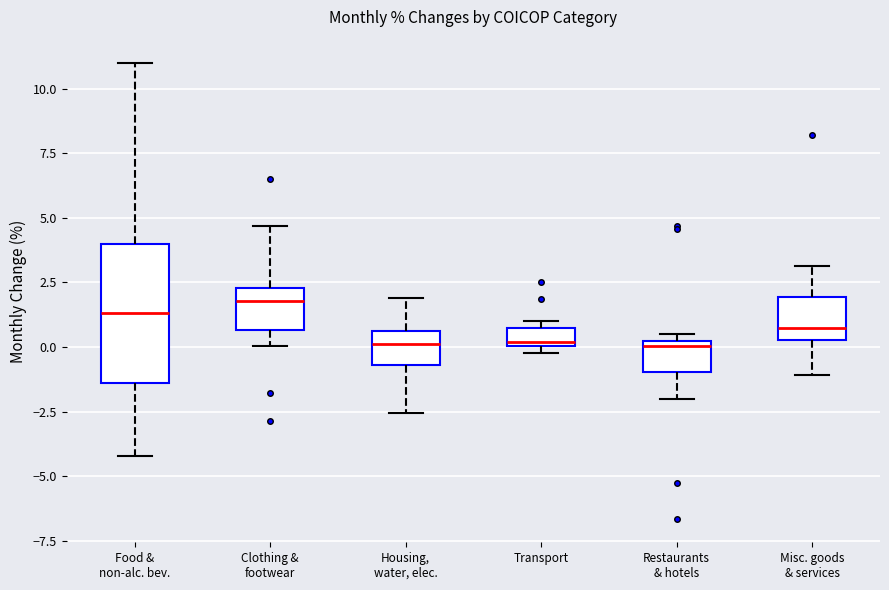

Comparing the boxes themselves (not the whiskers), which one is the tallest?

Food & non-alc. bev.